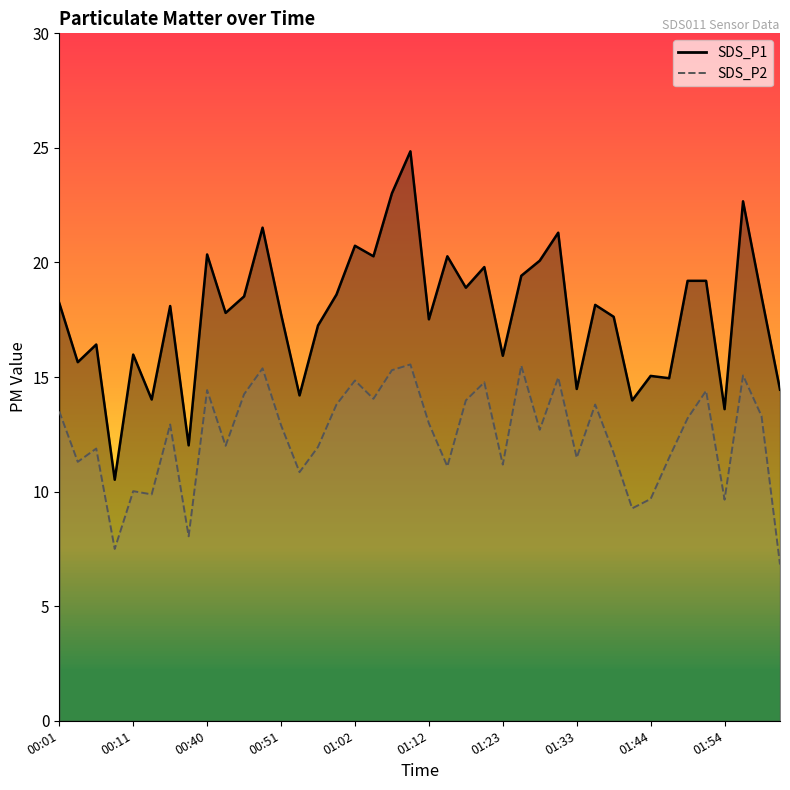

What is the maximum value shown in the chart?

24.9